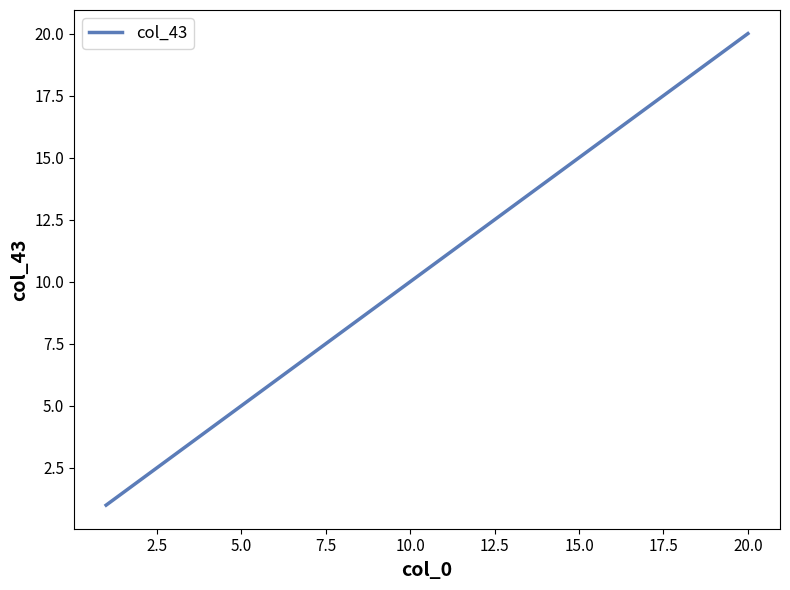

What is the difference between the maximum and minimum values?

19